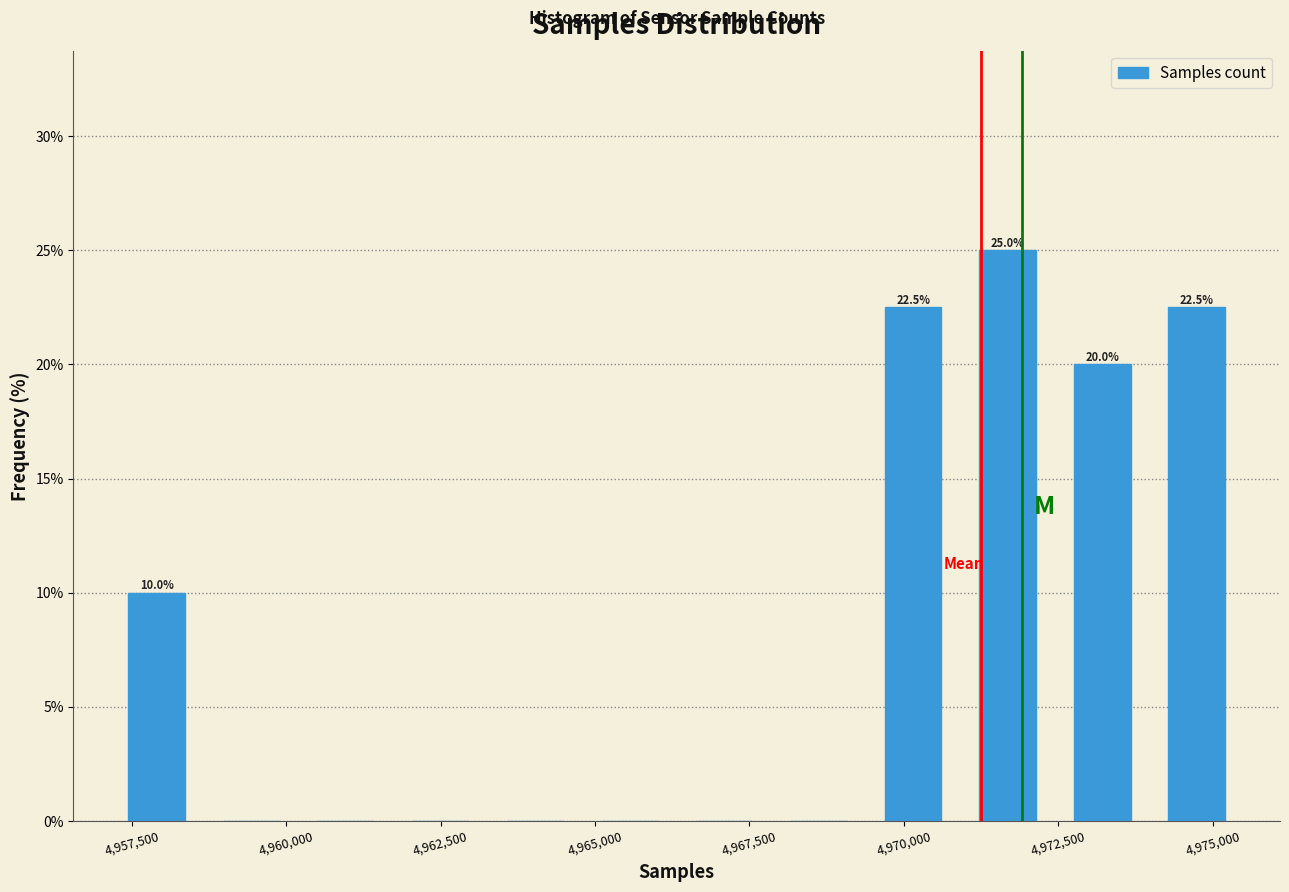

Around what value on the x-axis is the tallest bar? Give the approximate position of its centre, as read against the axis.

4971500